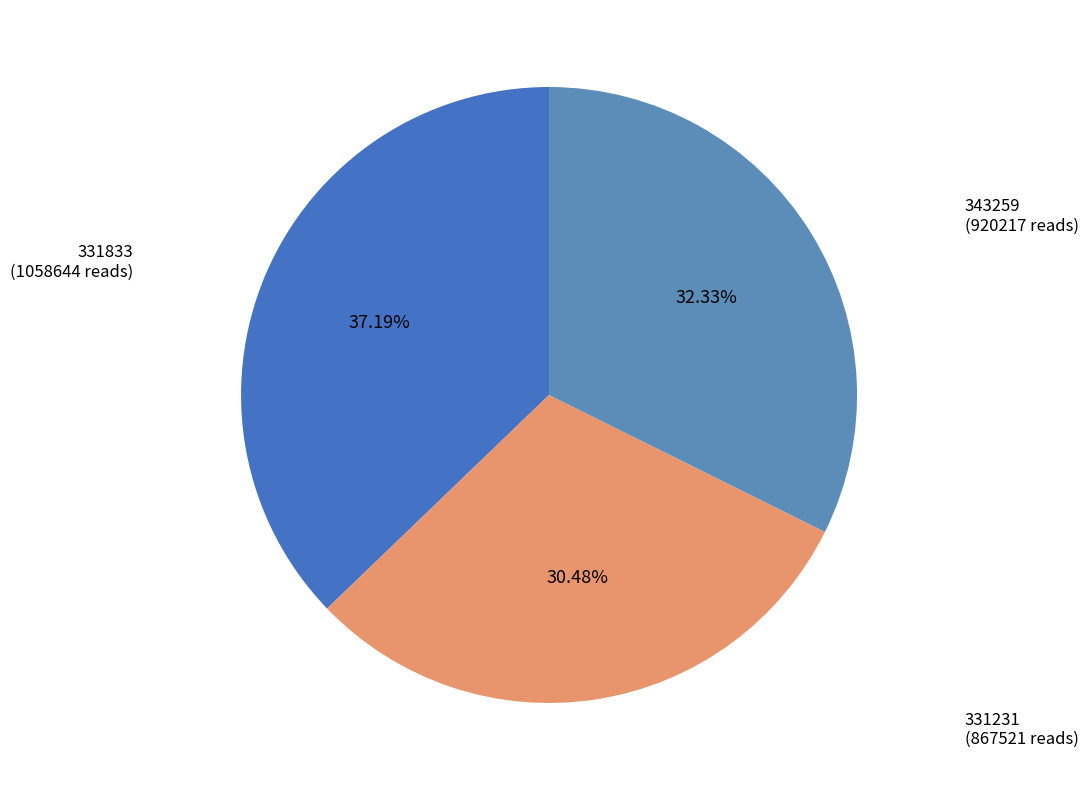

How many segments does this pie chart have?

3